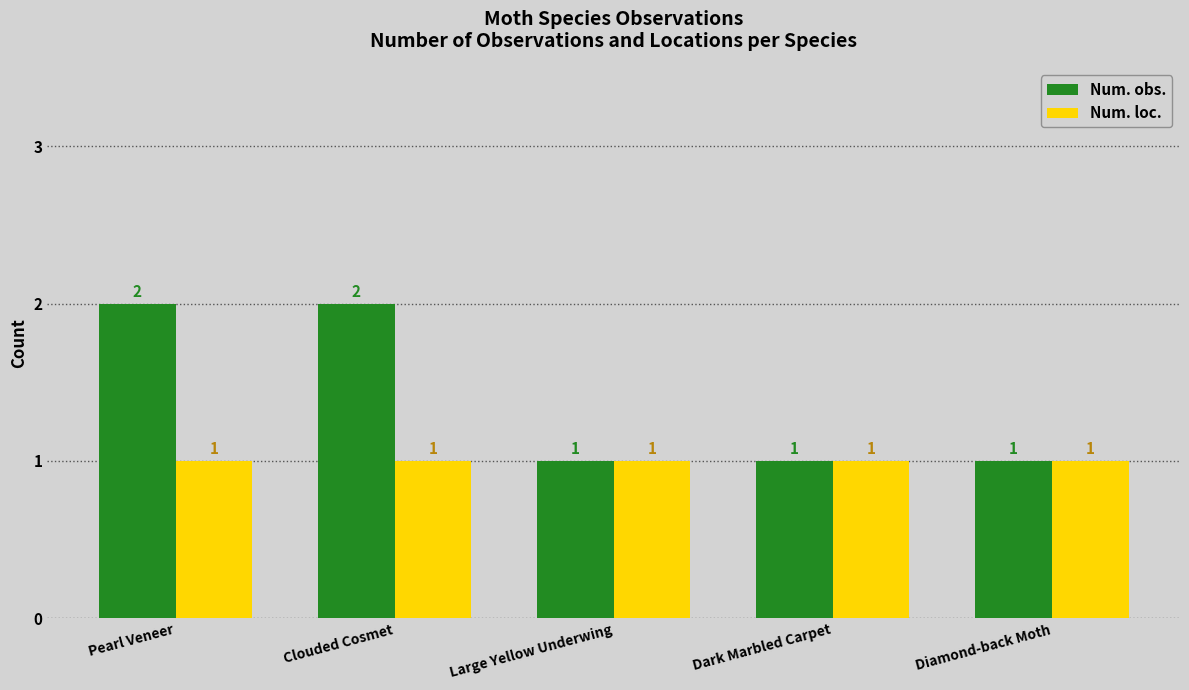

Which series changed the most between Clouded Cosmet and Large Yellow Underwing?

Num. obs.